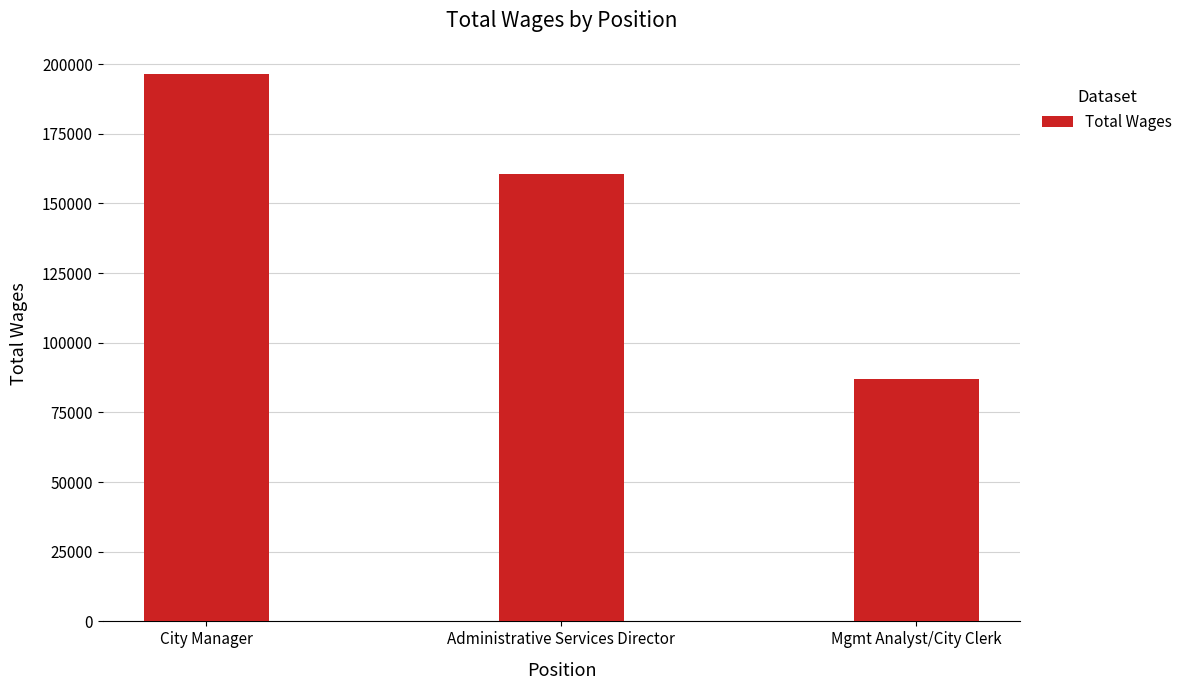

Rank the categories by value from highest to lowest.

City Manager, Administrative Services Director, Mgmt Analyst/City Clerk